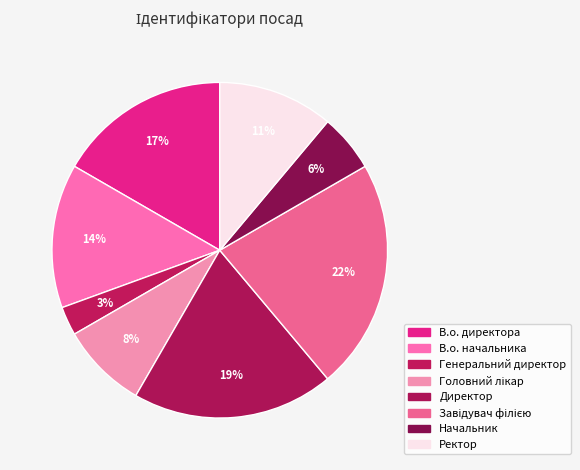

How much of the chart is everything except Директор?

80.6%